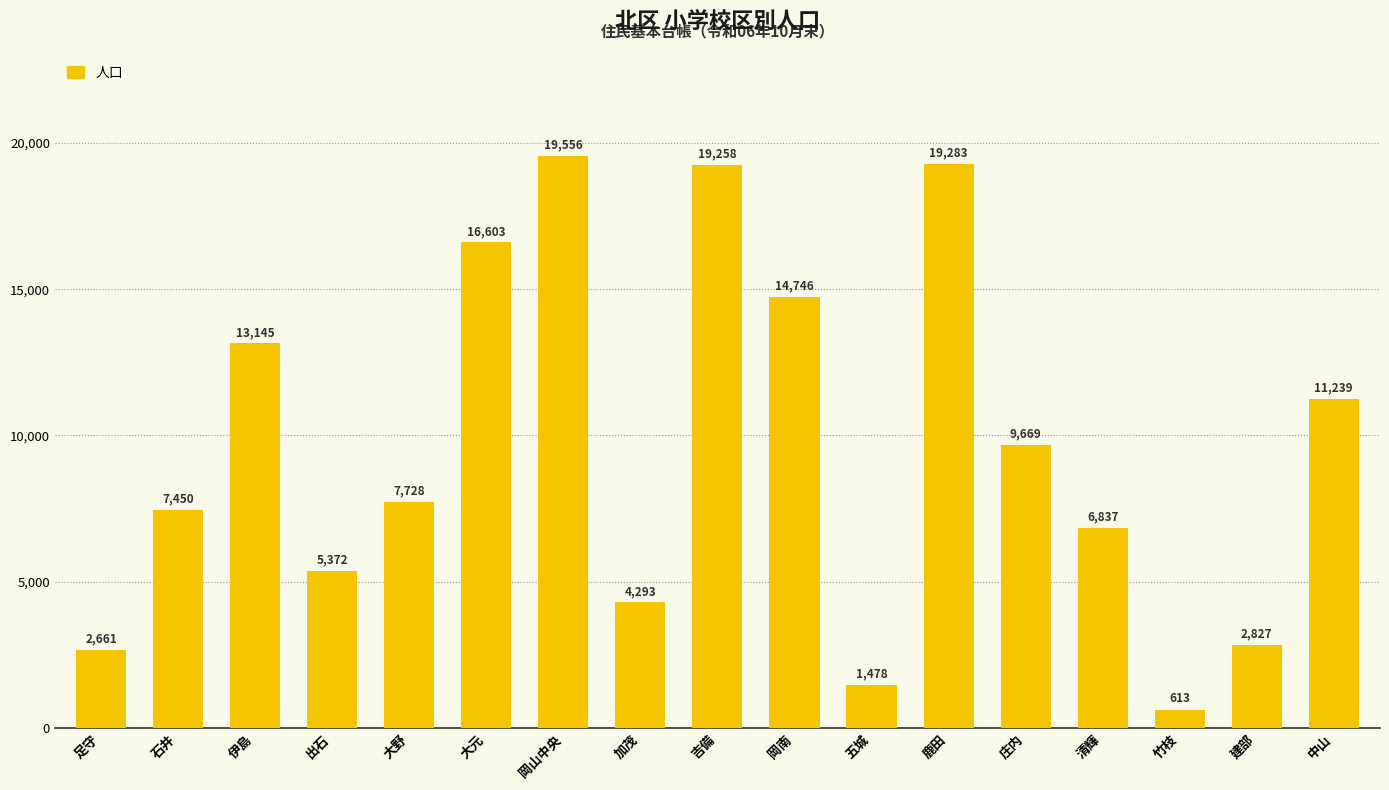

Is it true that the value at 出石 is 8514?

False